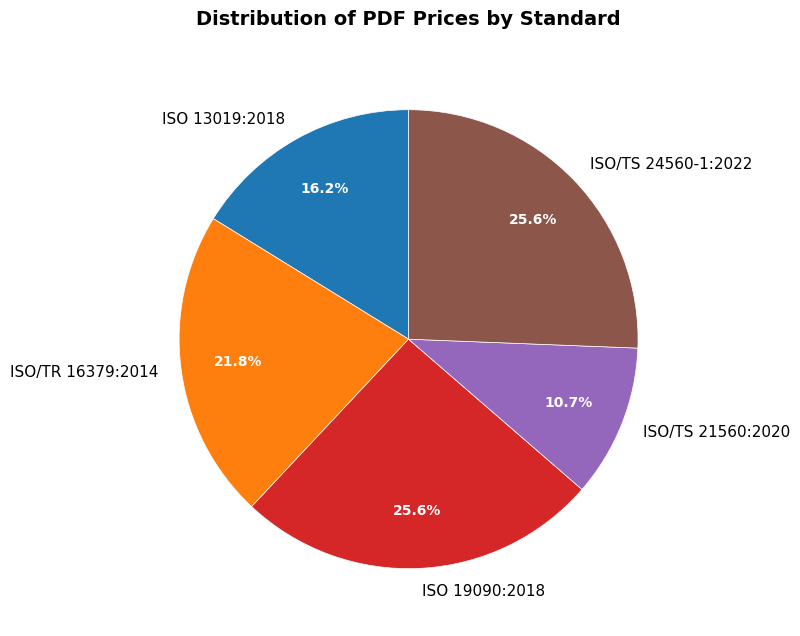

Which category has the smallest portion of the pie?

ISO/TS 21560:2020